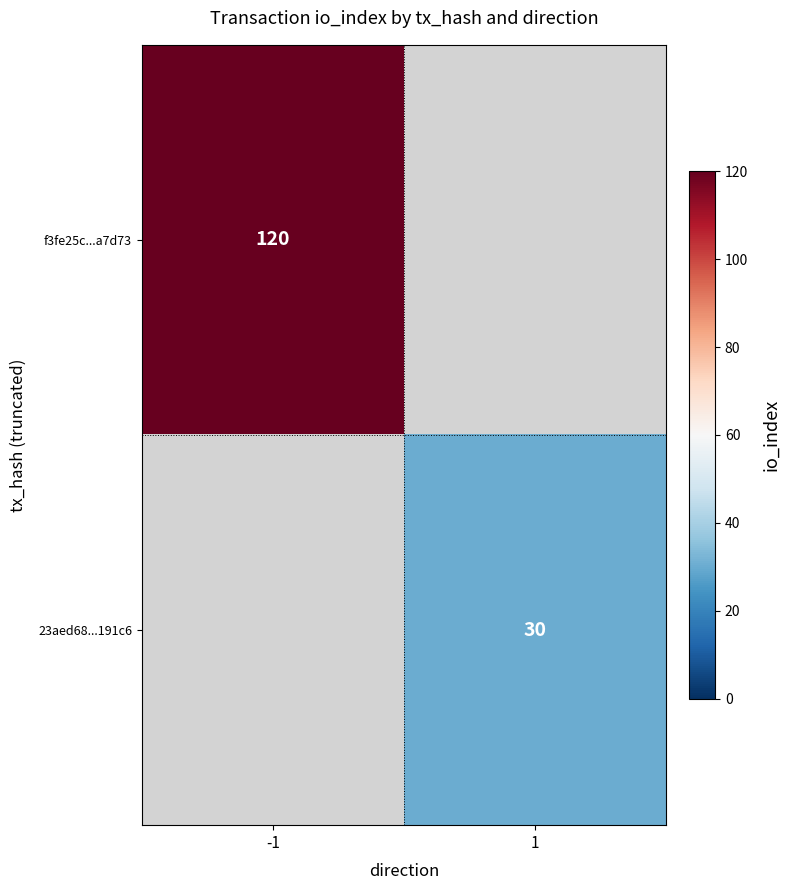

The f3fe25c...a7d73 series shows 193 at -1. True or false?

False